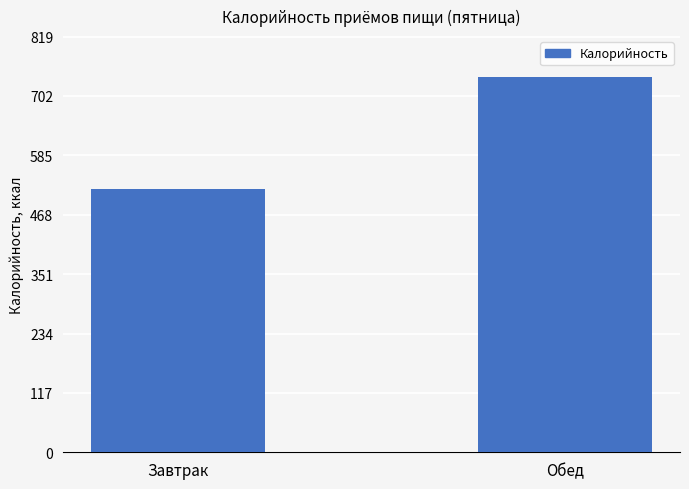

The value at Обед is 1274.2. True or false?

False